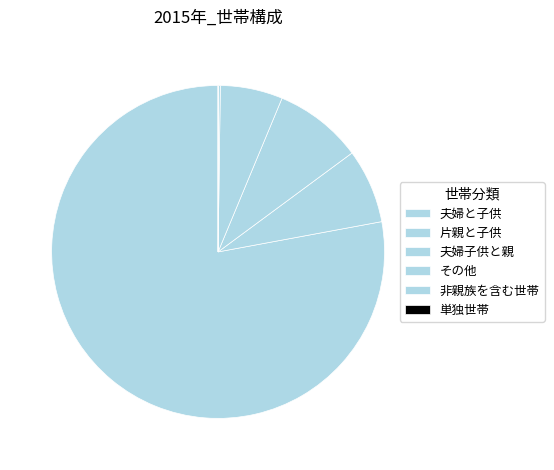

How many segments does this pie chart have?

6